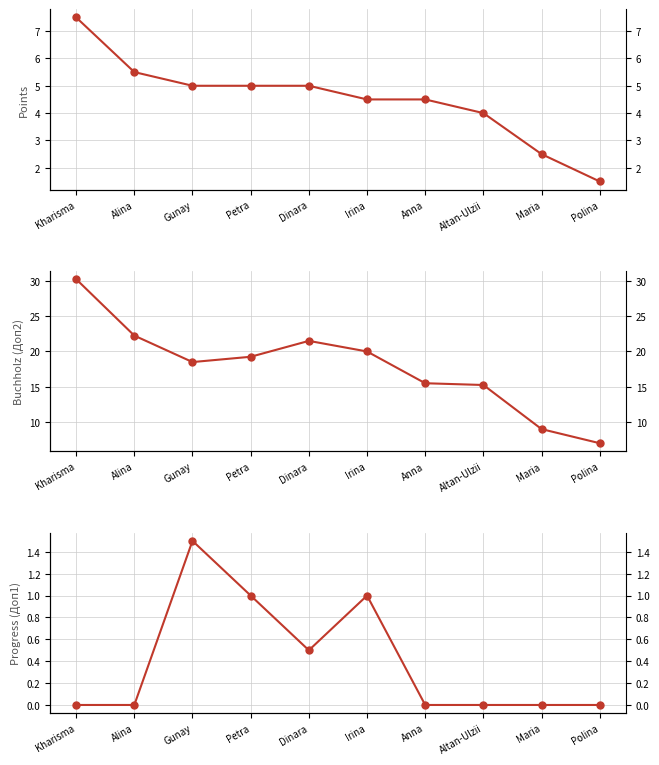

What is the average value of the Points series?

4.5